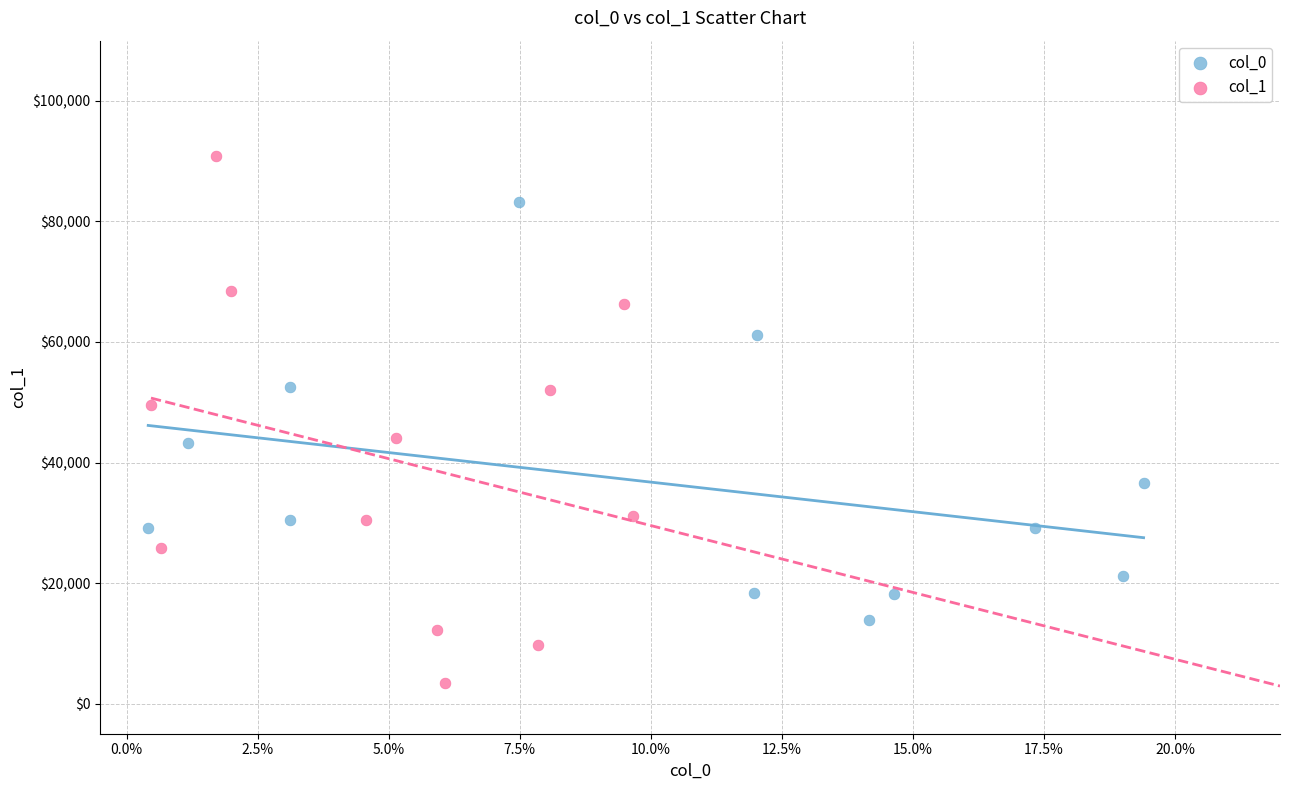

What are all the series names shown in the legend?

col_0, col_1